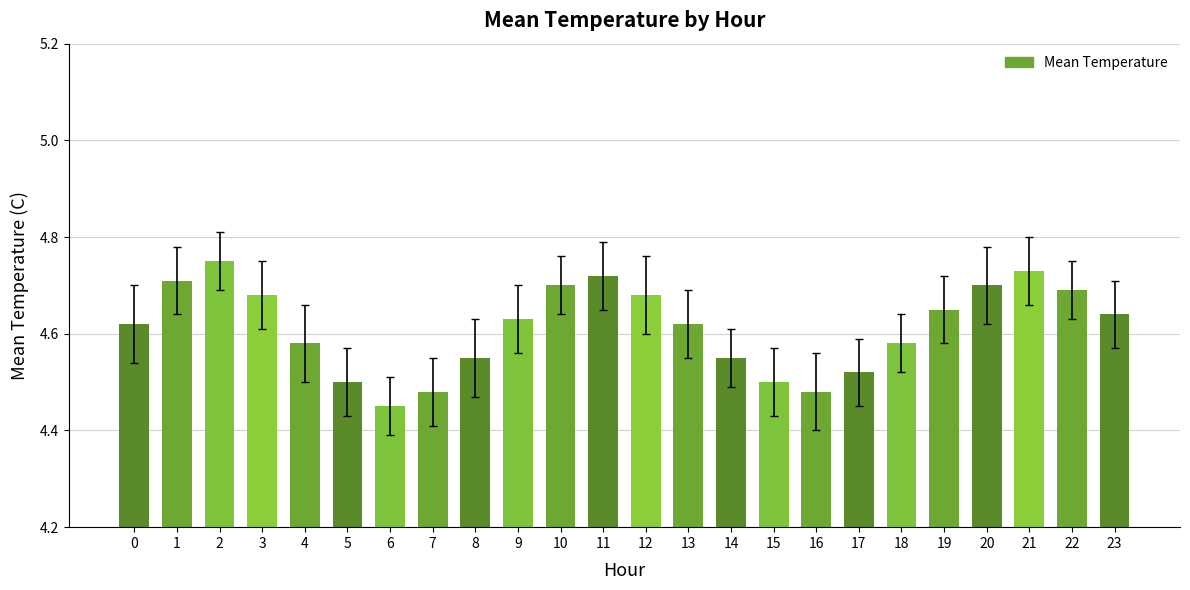

Does the chart contain any negative values?

No